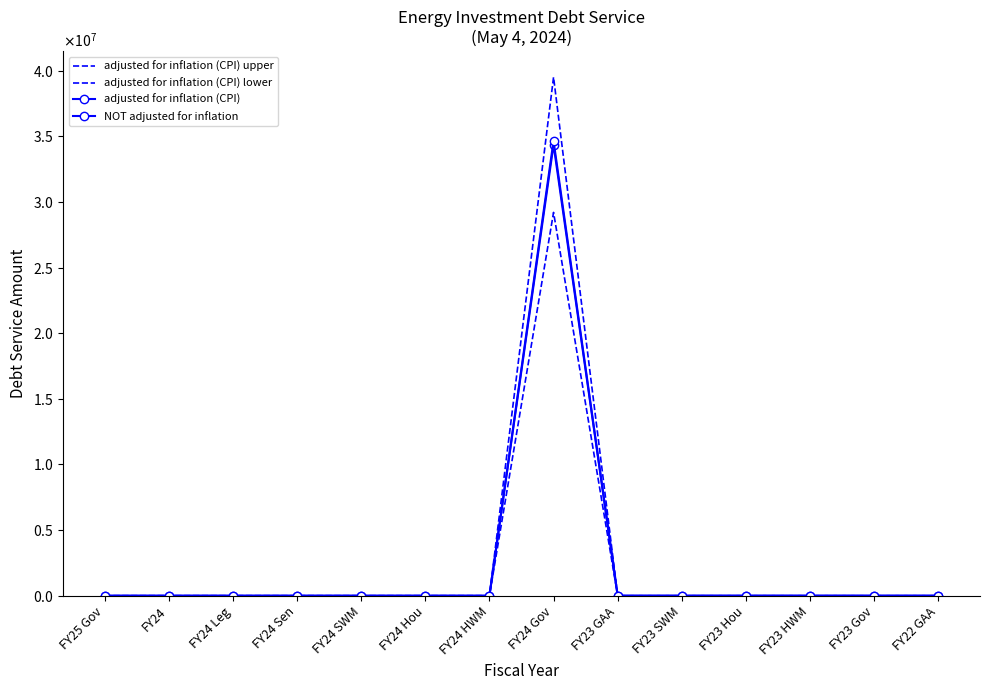

What position from the right is FY23 HWM?

3